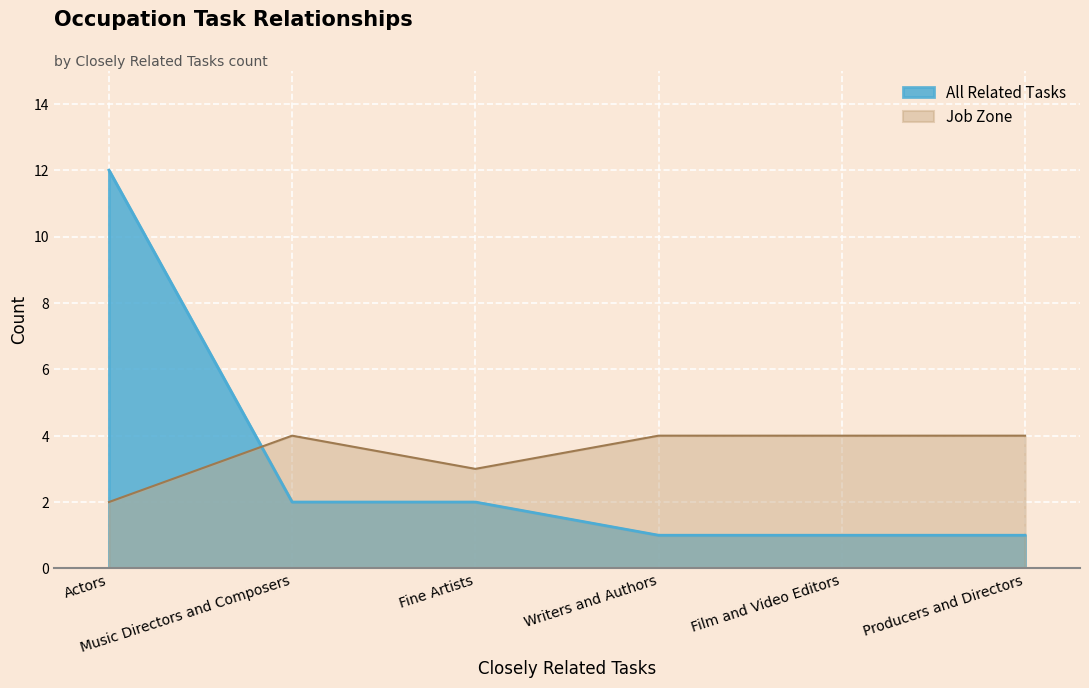

In Job Zone, how many points are lower than both neighbors (excluding endpoints)?

1